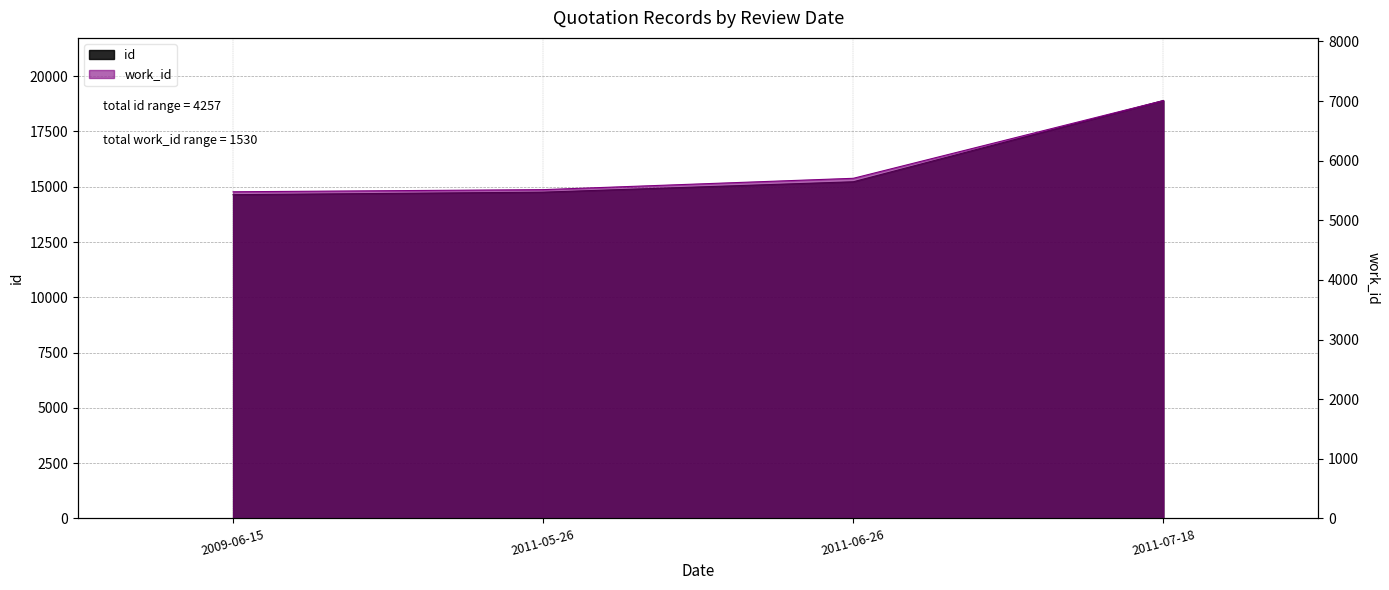

Does the chart display data point markers on the line(s)?

No